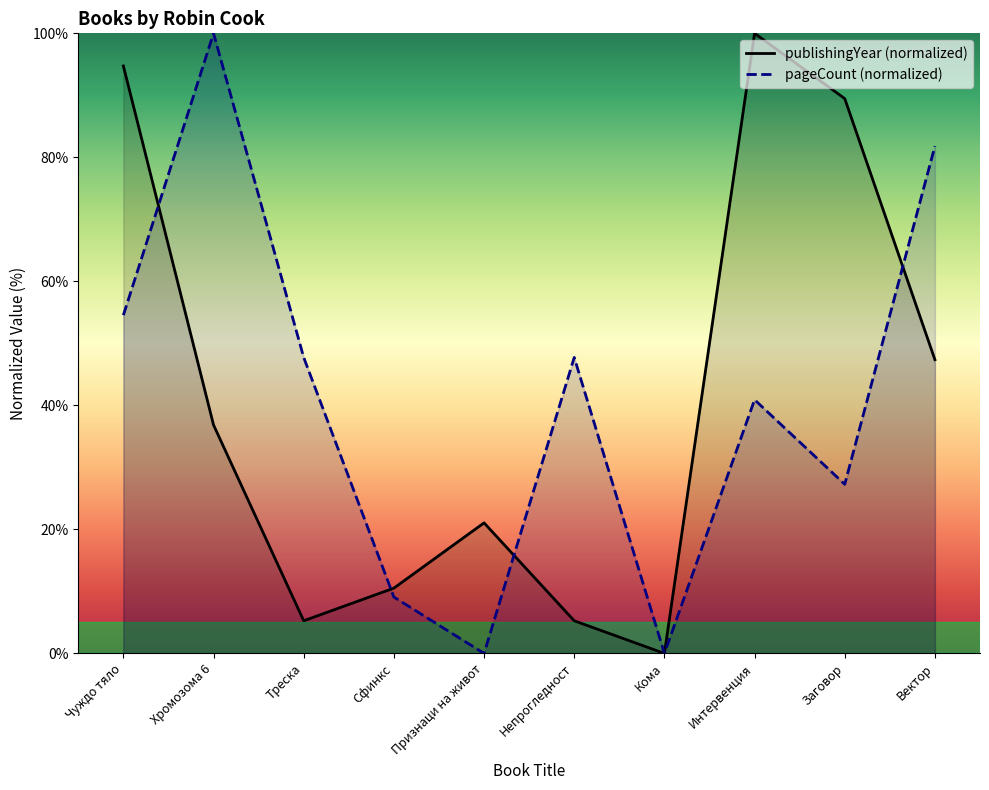

How many lines are shown in the chart?

2